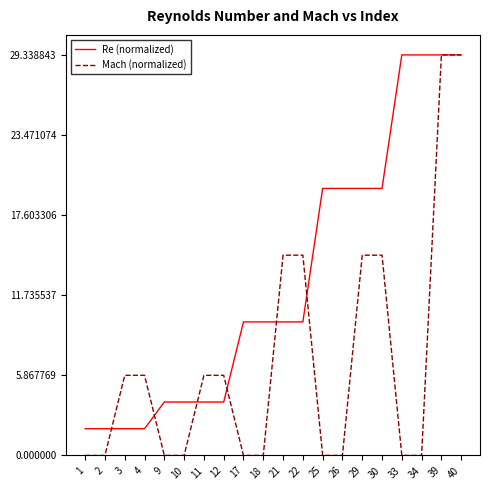

What is the highest value of the Re (normalized) series?

29.3